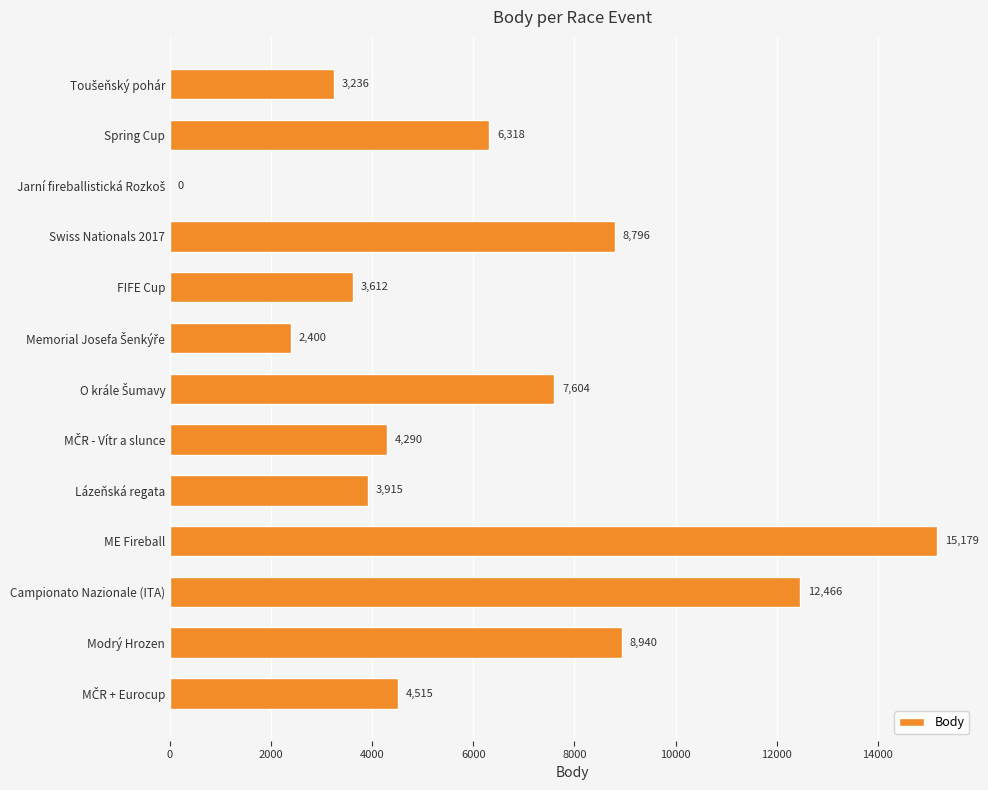

What value does the data have at Modrý Hrozen, to the nearest 100?

8900